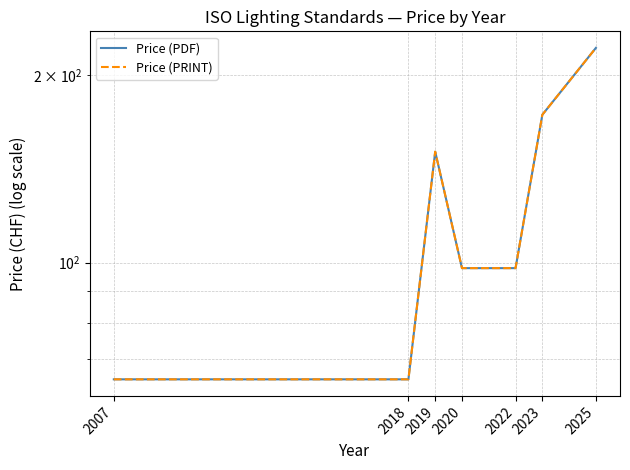

Reading left to right, extract all data points from this chart.

Price (PDF): 65.0	65.0	150.7	98.0	98.0	172.7	221.0
Price (PRINT): 65.0	65.0	150.7	98.0	98.0	172.7	221.0